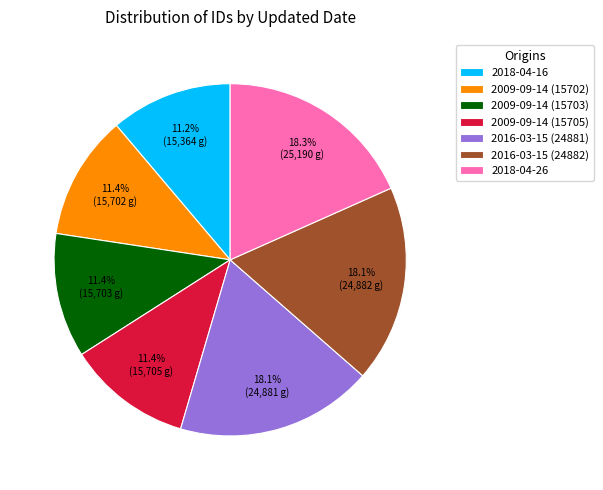

How many segments does this pie chart have?

7